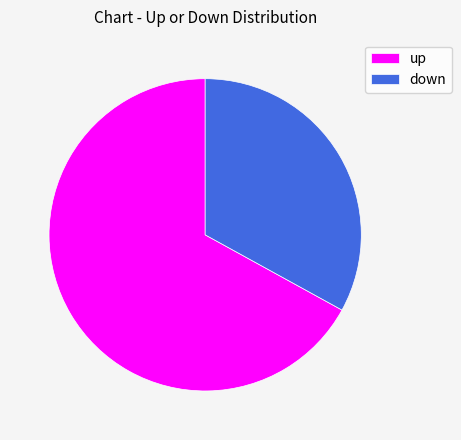

What is the majority slice?

up